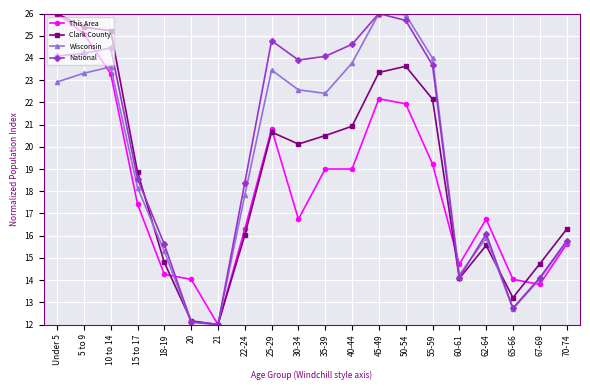

True or false: This Area has more than 1 points higher than both neighbors.

True